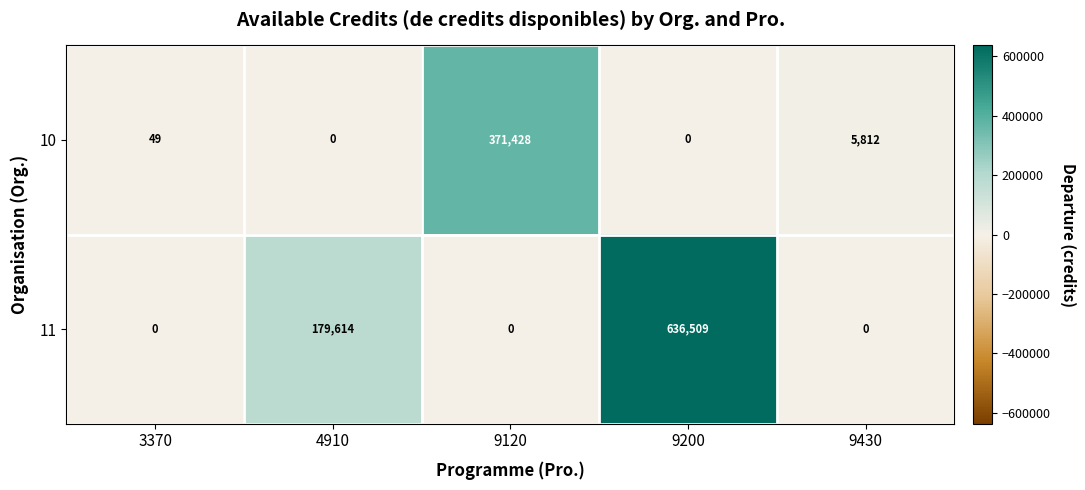

Reading left to right, what are all the values shown in this chart?

10: 49	0	371428	0	5812
11: 0	179614	0	636509	0